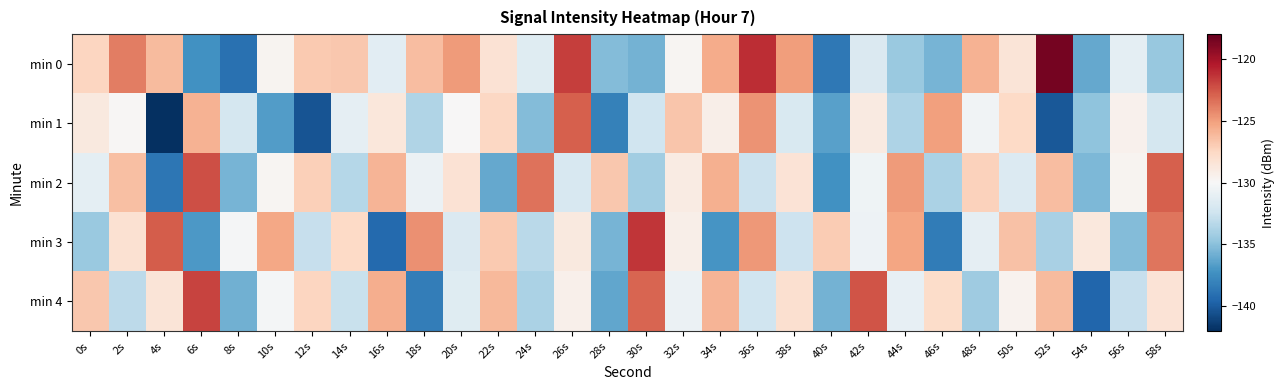

Reading right to left, what are all the values shown in this chart?

min 0: 58s=-134.5	56s=-131.1	54s=-136.2	52s=-118.5	50s=-128.4	48s=-125.8	46s=-135.6	44s=-134.4	42s=-131.7	40s=-138.6	38s=-125.0	36s=-121.1	34s=-125.5	32s=-129.8	30s=-135.7	28s=-135.2	26s=-121.7	24s=-131.4	22s=-128.3	20s=-124.9	18s=-126.3	16s=-131.3	14s=-126.8	12s=-126.9	10s=-129.7	8s=-139.0	6s=-137.3	4s=-126.2	2s=-123.8	0s=-127.5
min 1: 58s=-132.1	56s=-129.5	54s=-134.8	52s=-140.2	50s=-127.6	48s=-130.4	46s=-125.1	44s=-133.7	42s=-128.9	40s=-136.5	38s=-131.8	36s=-124.6	34s=-129.3	32s=-126.7	30s=-132.4	28s=-138.1	26s=-122.8	24s=-135.2	22s=-127.5	20s=-130.0	18s=-133.6	16s=-128.7	14s=-131.1	12s=-140.4	10s=-136.7	8s=-132.1	6s=-125.8	4s=-142.0	2s=-129.9	0s=-128.8
min 2: 58s=-122.8	56s=-129.7	54s=-135.4	52s=-126.3	50s=-131.6	48s=-127.2	46s=-133.8	44s=-124.9	42s=-130.5	40s=-137.3	38s=-128.4	36s=-132.6	34s=-125.7	32s=-129.0	30s=-134.2	28s=-126.8	26s=-131.9	24s=-123.5	22s=-136.1	20s=-128.3	18s=-130.7	16s=-125.9	14s=-133.4	12s=-127.1	10s=-129.8	8s=-135.6	6s=-122.3	4s=-138.7	2s=-126.4	0s=-131.2
min 3: 58s=-123.6	56s=-135.2	54s=-128.7	52s=-133.9	50s=-126.5	48s=-131.1	46s=-138.4	44s=-125.3	42s=-130.6	40s=-127.0	38s=-132.5	36s=-124.8	34s=-137.1	32s=-129.3	30s=-121.4	28s=-135.6	26s=-128.8	24s=-133.2	22s=-126.9	20s=-131.7	18s=-124.5	16s=-139.3	14s=-127.6	12s=-132.8	10s=-125.4	8s=-130.1	6s=-136.9	4s=-122.7	2s=-128.2	0s=-134.5
min 4: 58s=-128.4	56s=-132.8	54s=-139.5	52s=-126.2	50s=-129.6	48s=-134.3	46s=-127.8	44s=-131.0	42s=-122.5	40s=-135.7	38s=-128.1	36s=-132.4	34s=-125.9	32s=-130.7	30s=-123.0	28s=-136.2	26s=-129.4	24s=-133.8	22s=-126.1	20s=-131.5	18s=-138.3	16s=-125.6	14s=-132.7	12s=-127.4	10s=-130.2	8s=-135.8	6s=-121.9	4s=-128.5	2s=-133.1	0s=-126.8